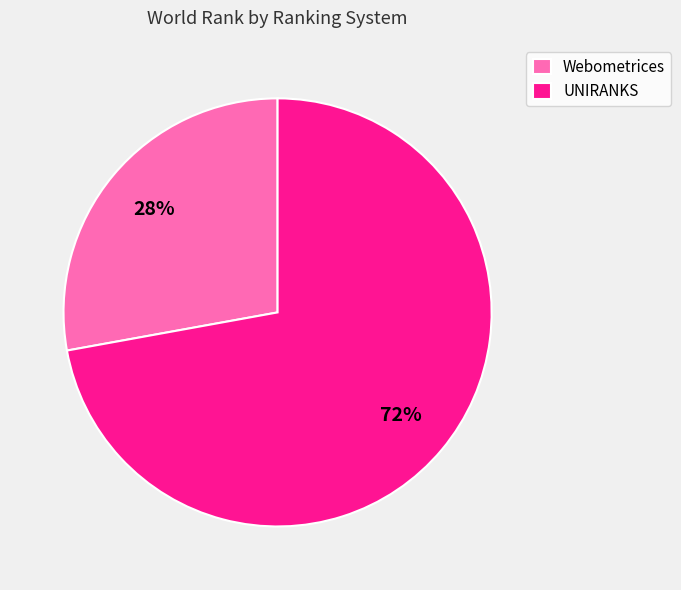

True or false: UNIRANKS accounts for 72% of the total.

True